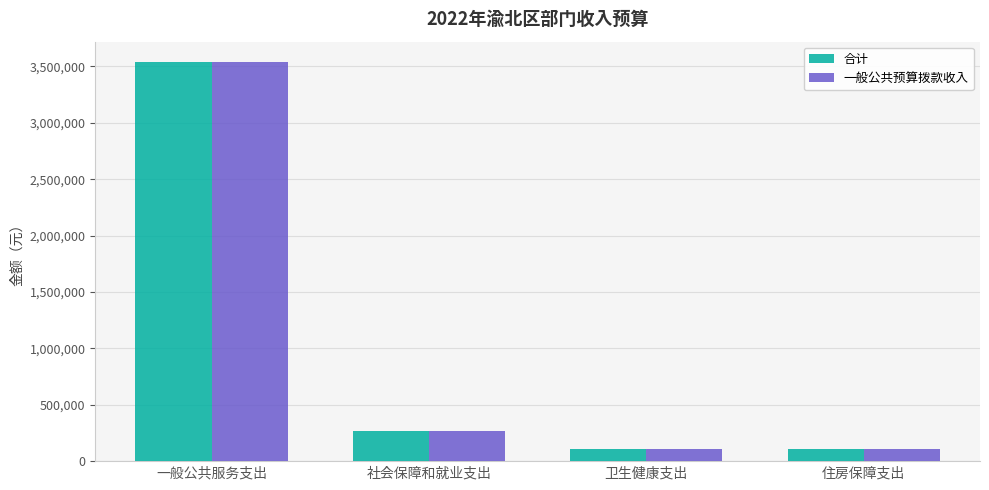

What is the sum of the 合计 values at 卫生健康支出 and 一般公共服务支出?

3654878.8